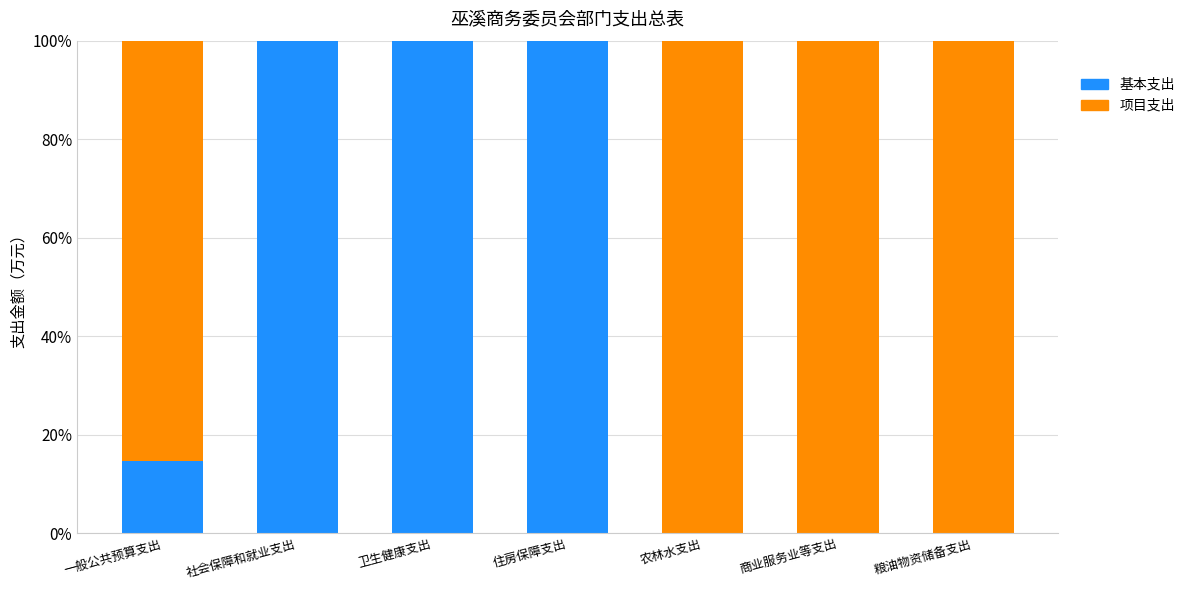

Reading right to left, transcribe the values for 基本支出.

粮油物资储备支出=0.0	商业服务业等支出=0.0	农林水支出=0.0	住房保障支出=100.0	卫生健康支出=100.0	社会保障和就业支出=100.0	一般公共预算支出=14.7